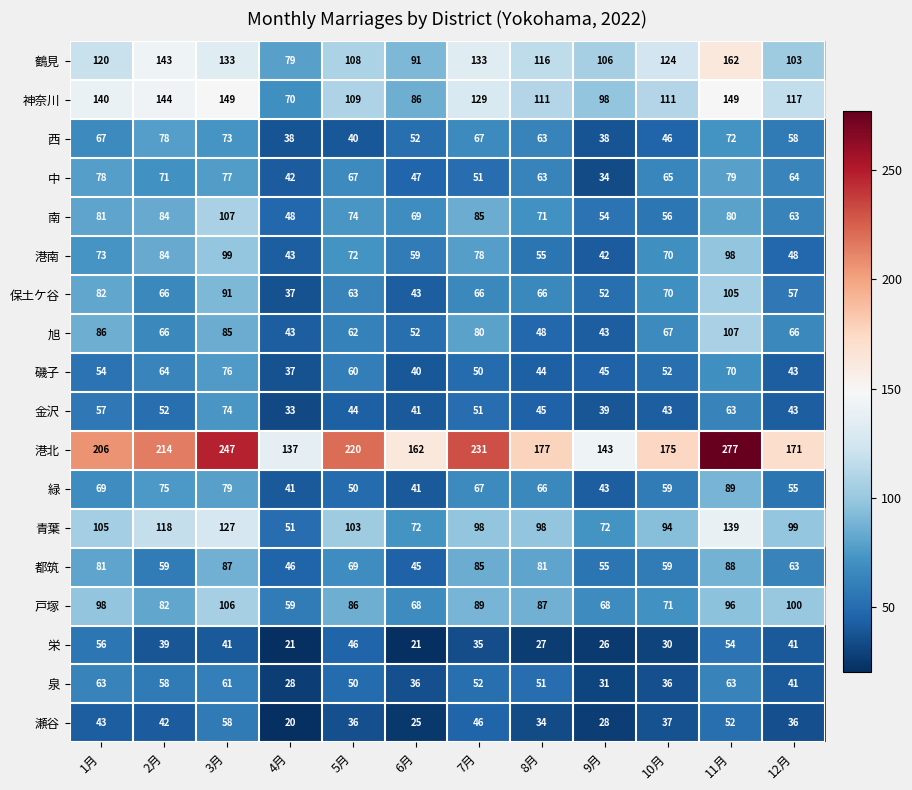

Is it true that 鶴見 equals 183 at 1月?

False